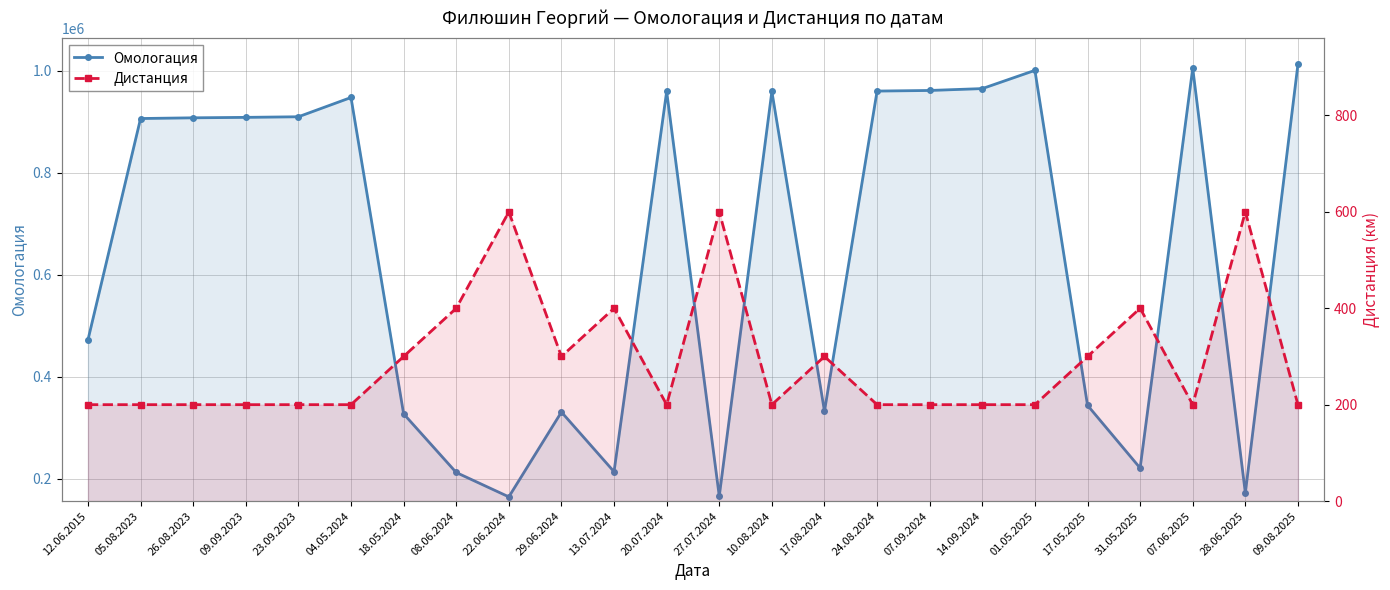

Reading left to right, transcribe all the data shown in this chart.

Омологация: 12.06.2015=472311	05.08.2023=906153	26.08.2023=907541	09.09.2023=908418	23.09.2023=909591	04.05.2024=947357	18.05.2024=327398	08.06.2024=212436	22.06.2024=164670	29.06.2024=330880	13.07.2024=213978	20.07.2024=959195	27.07.2024=166008	10.08.2024=959208	17.08.2024=332454	24.08.2024=959956	07.09.2024=961134	14.09.2024=964802	01.05.2025=1000531	17.05.2025=344091	31.05.2025=221130	07.06.2025=1004748	28.06.2025=172331	09.08.2025=1012575
Дистанция: 12.06.2015=200	05.08.2023=200	26.08.2023=200	09.09.2023=200	23.09.2023=200	04.05.2024=200	18.05.2024=300	08.06.2024=400	22.06.2024=600	29.06.2024=300	13.07.2024=400	20.07.2024=200	27.07.2024=600	10.08.2024=200	17.08.2024=300	24.08.2024=200	07.09.2024=200	14.09.2024=200	01.05.2025=200	17.05.2025=300	31.05.2025=400	07.06.2025=200	28.06.2025=600	09.08.2025=200